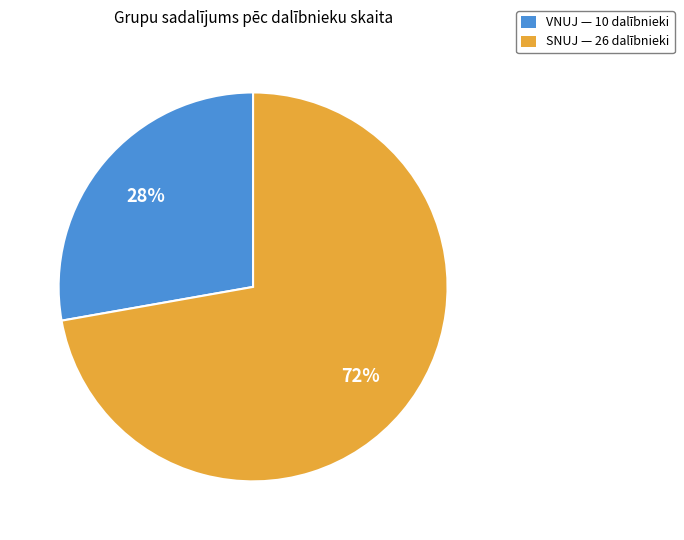

Rank the categories by value from lowest to highest.

VNUJ, SNUJ